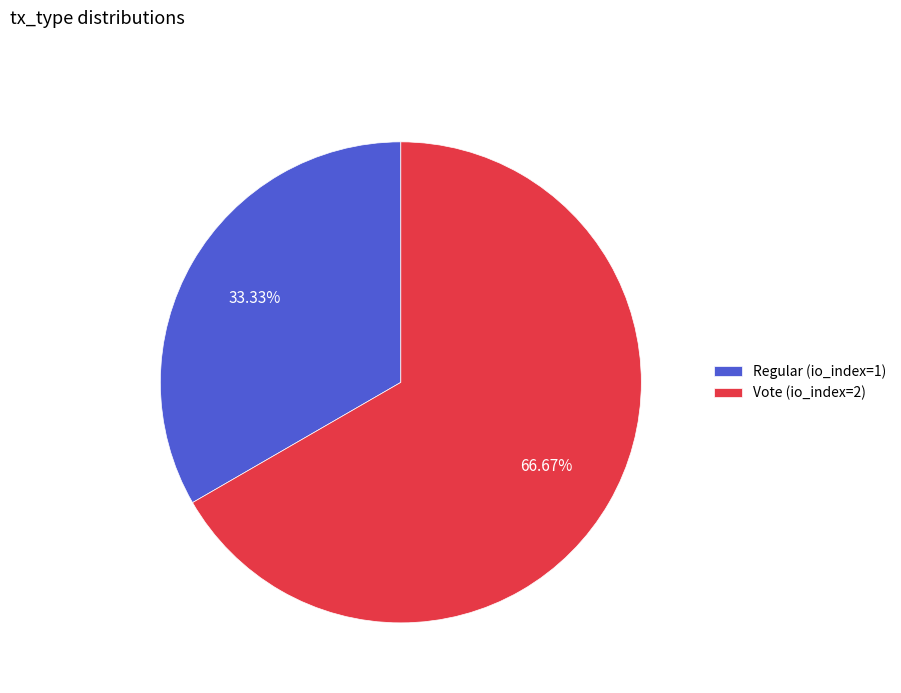

Which has a higher value, Regular (io_index=1) or Vote (io_index=2)?

Vote (io_index=2)